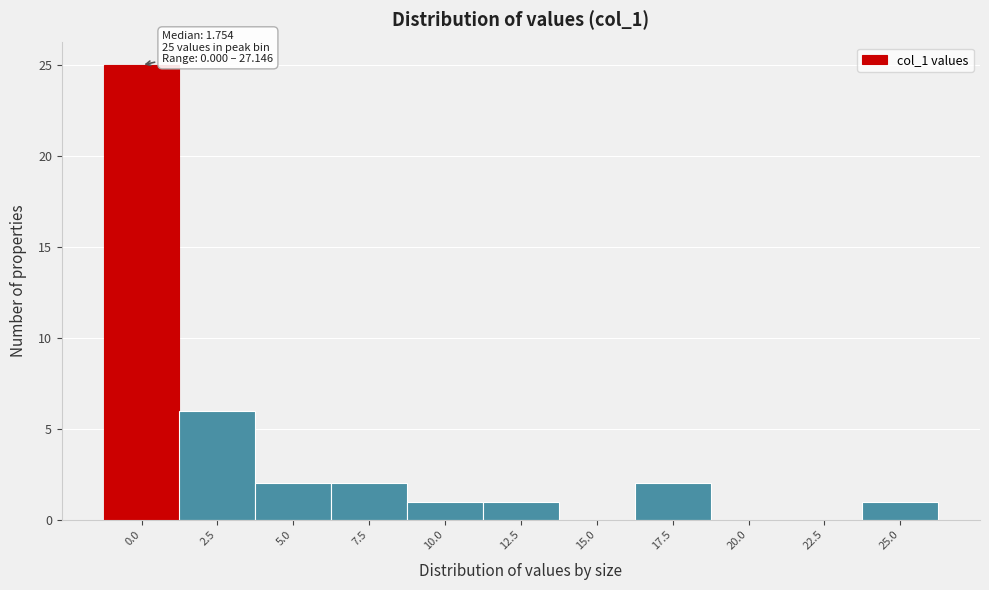

Reading right to left, transcribe all the data shown in this chart.

25.0=1	22.5=0	20.0=0	17.5=2	15.0=0	12.5=1	10.0=1	7.5=2	5.0=2	2.5=6	0.0=25